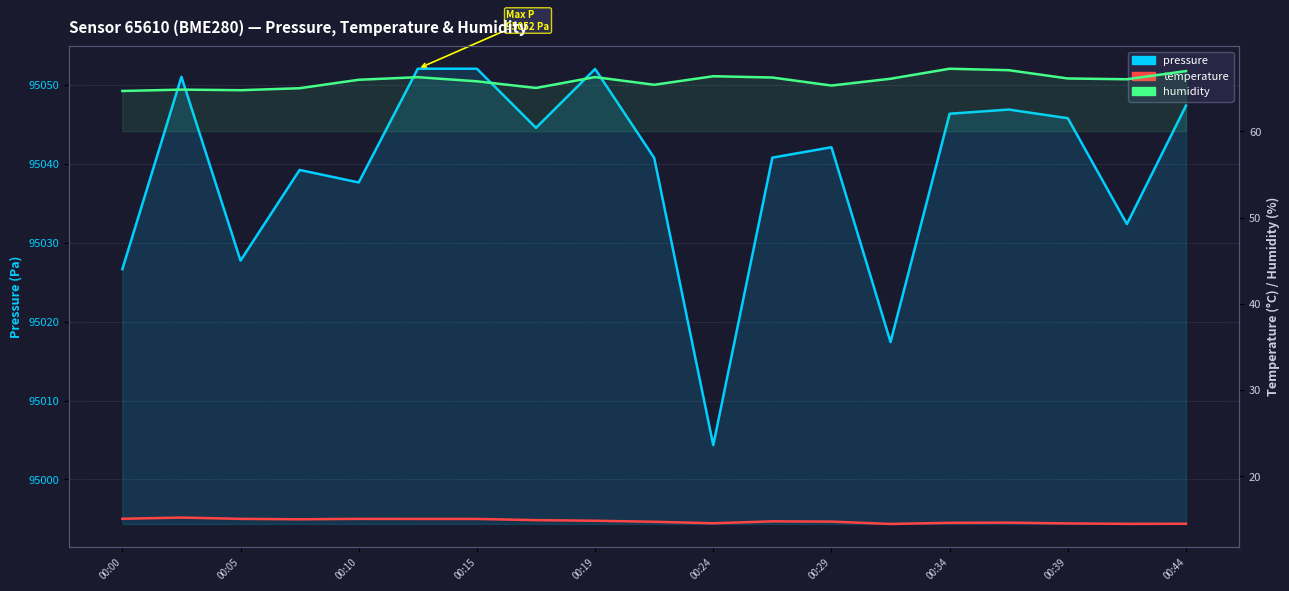

Rank the series by their maximum value, from highest to lowest.

pressure, humidity, temperature